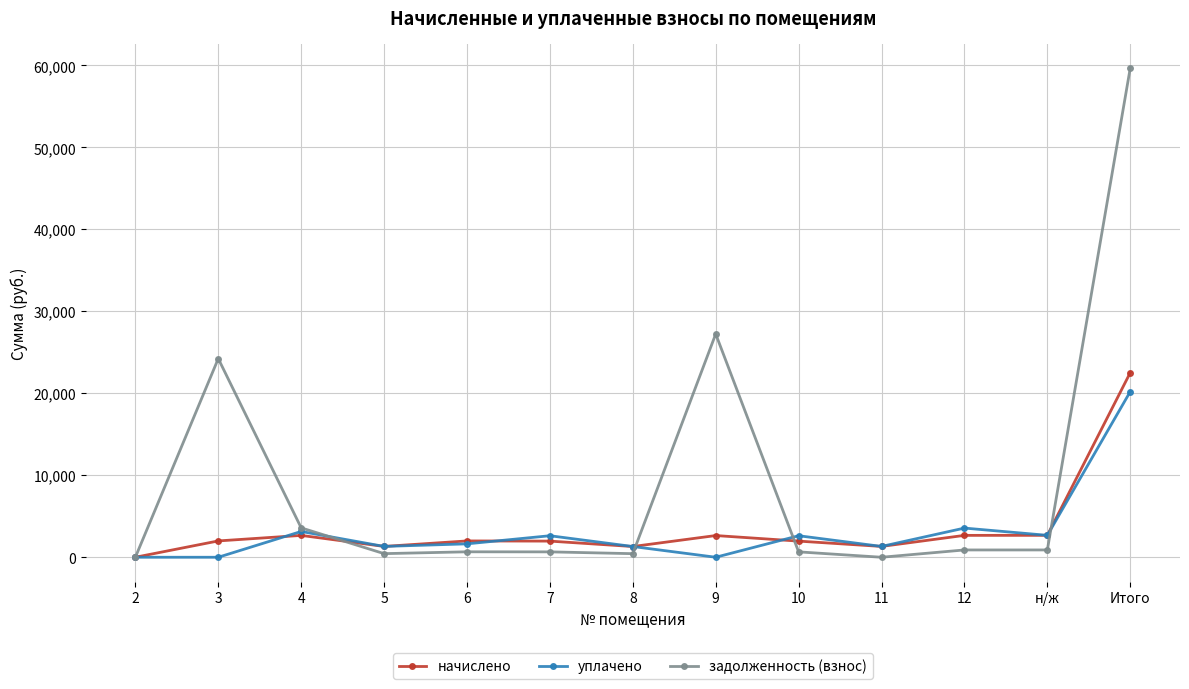

Which series has the widest spread of values?

задолженность (взнос)